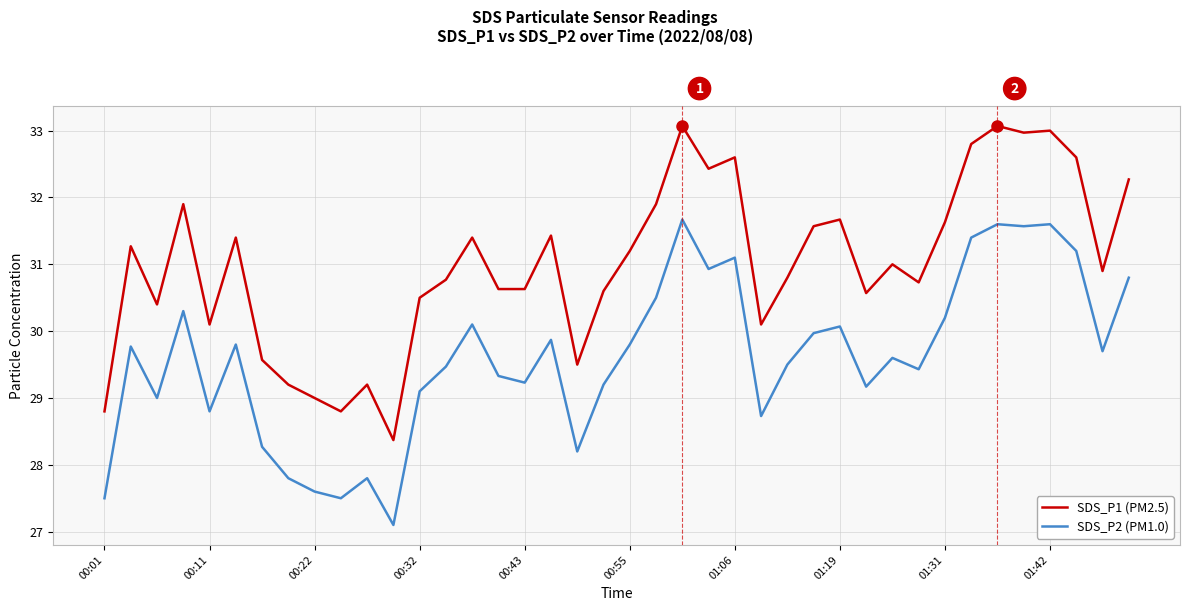

What is the minimum value for SDS_P1 (PM2.5)?

28.4